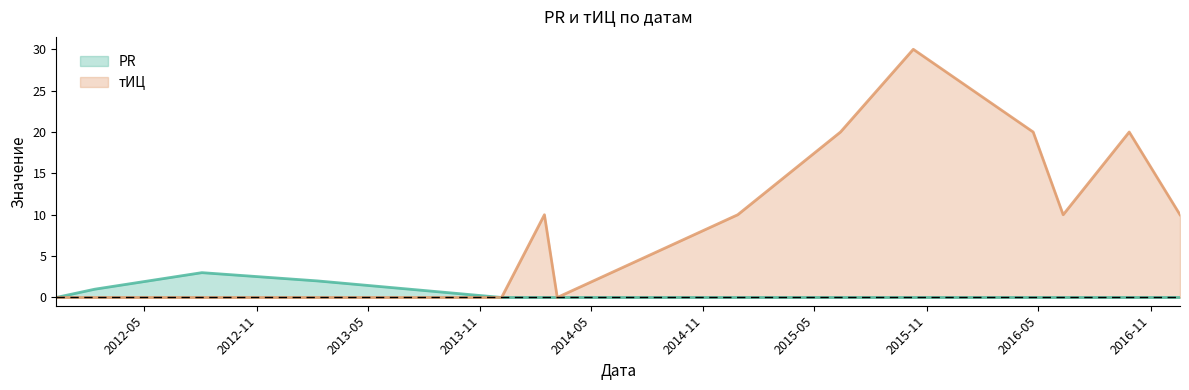

What are all the series names shown in the legend?

PR, тИЦ